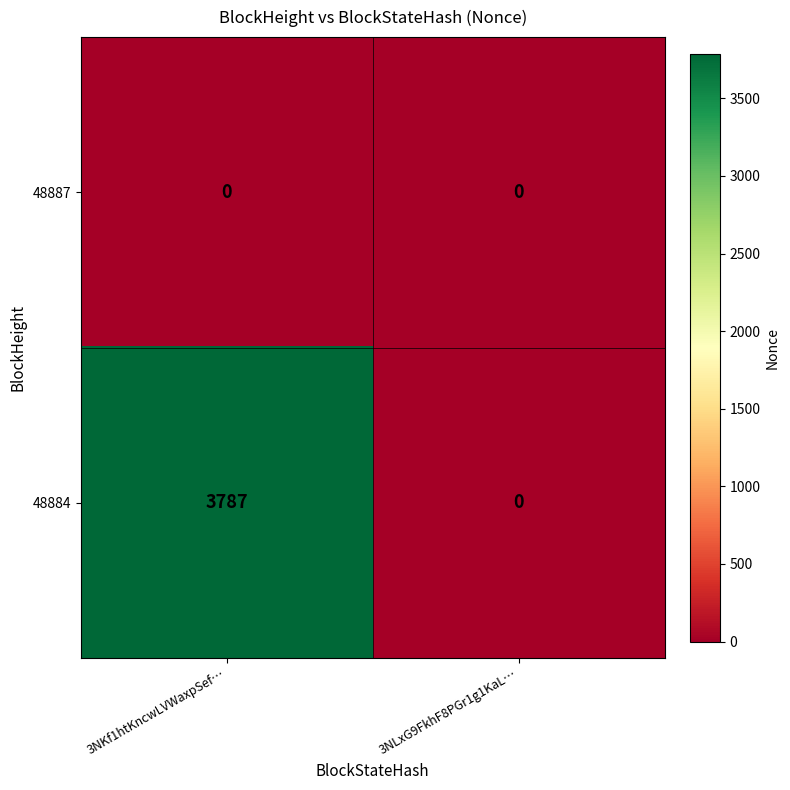

What is the sum of the 48884 values at 3NLxG9FkhF8PGr1g1KaL… and 3NKf1htKncwLVWaxpSef…?

3787